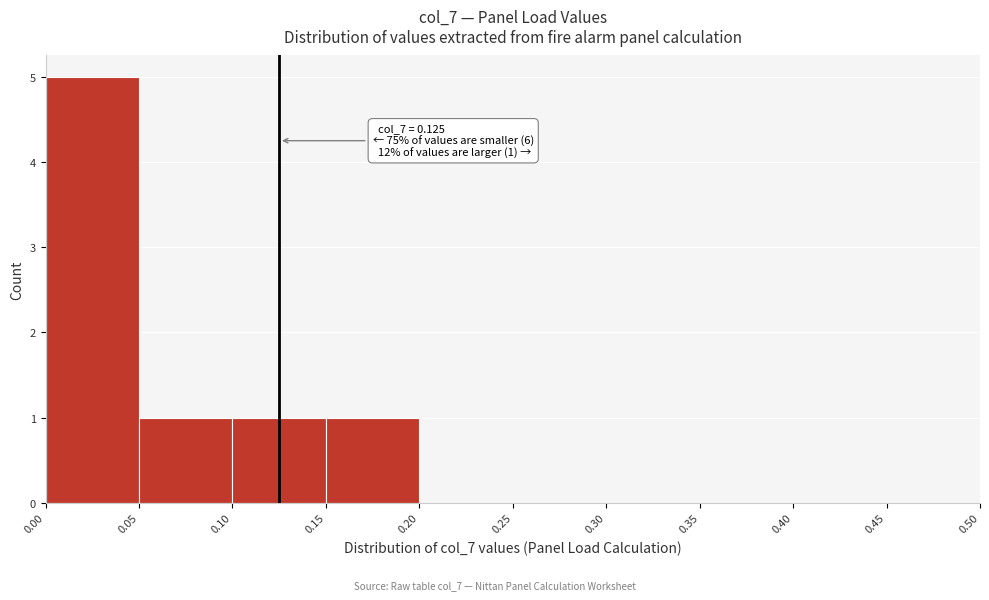

Over which range of the x-axis is the bar tallest?

0.00 to 0.05